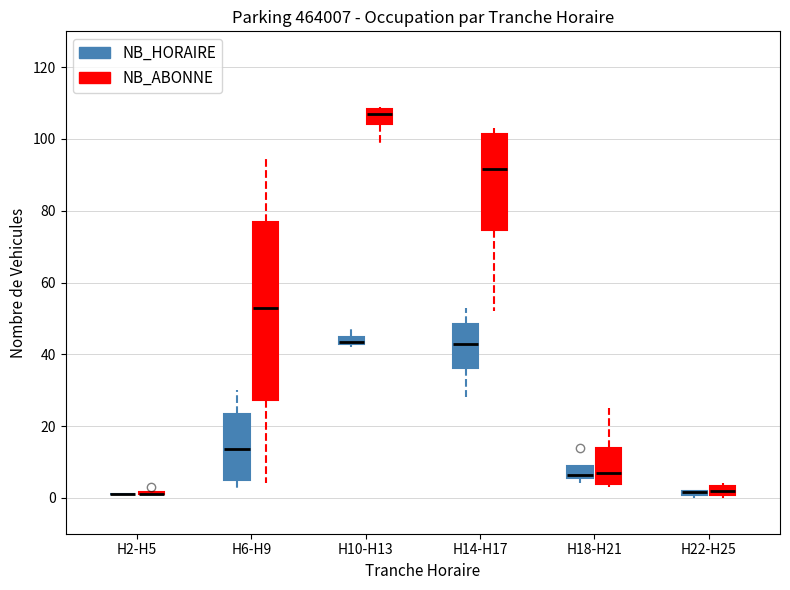

Which box is the tallest, from its lower edge to its upper edge?

H6-H9 (NB_ABONNE)